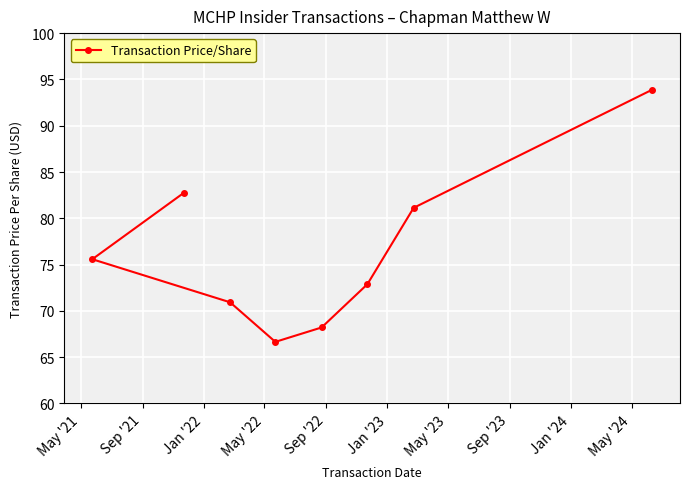

What is the value of the 1st point from the left?

75.6